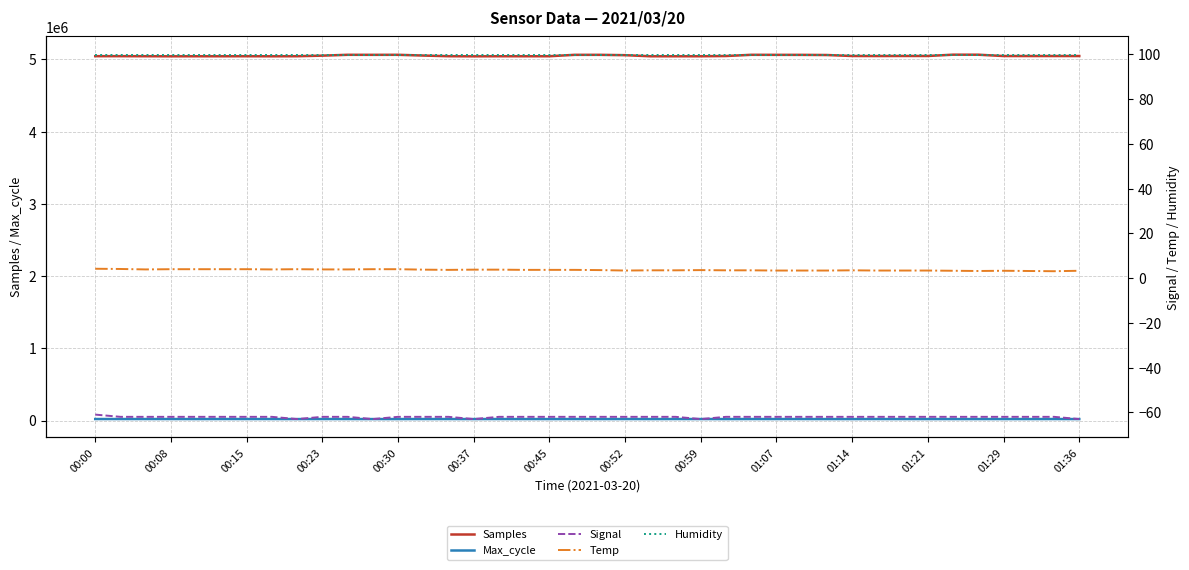

True or false: Humidity has a value of 99.9 at 20.

True